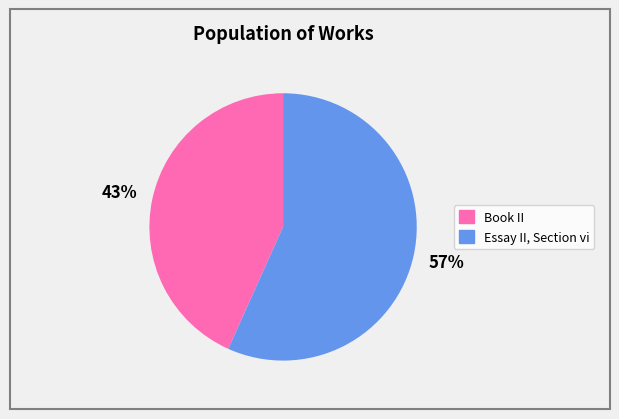

The Essay II, Section vi slice represents 65% of the pie. True or false?

False